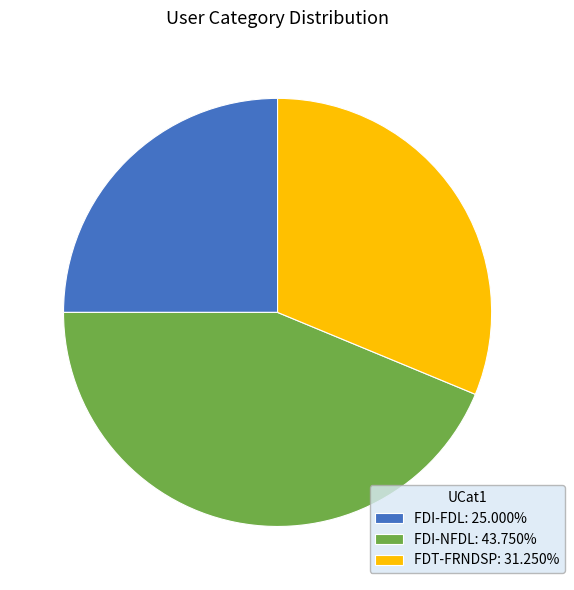

Is the sum of FDI-NFDL: 43.750% and FDT-FRNDSP: 31.250% greater than half?

Yes